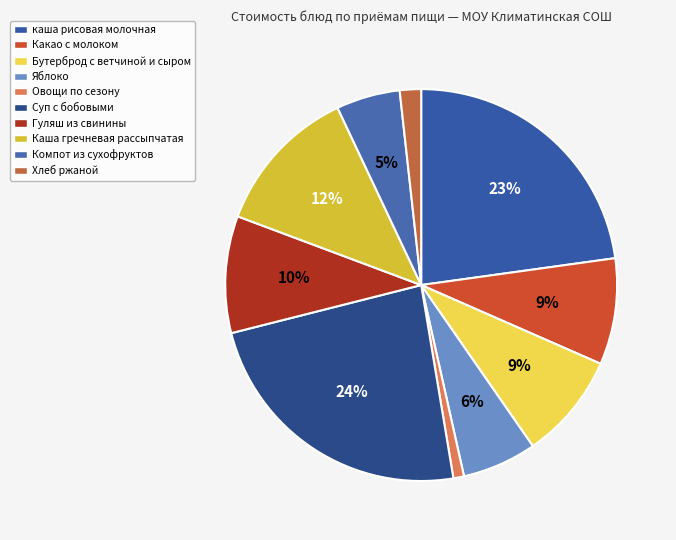

To the nearest percent, what is the difference between the Компот из сухофруктов and каша рисовая молочная slice percentages?

18%